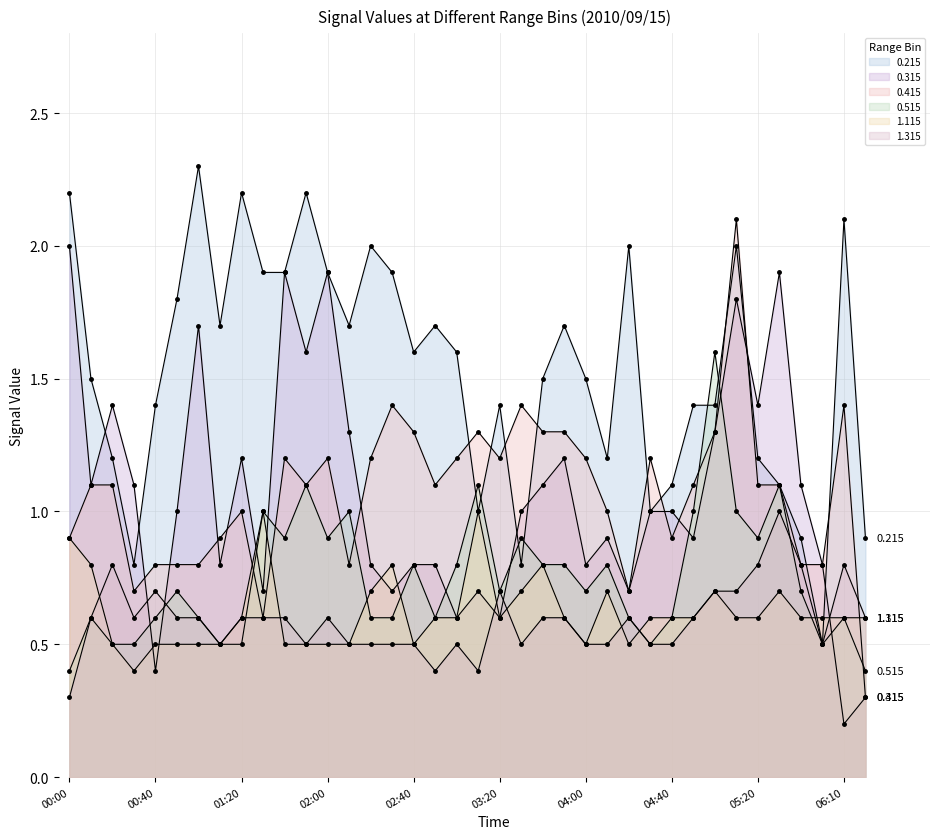

What is the label of the 37th point from the right?

00:10